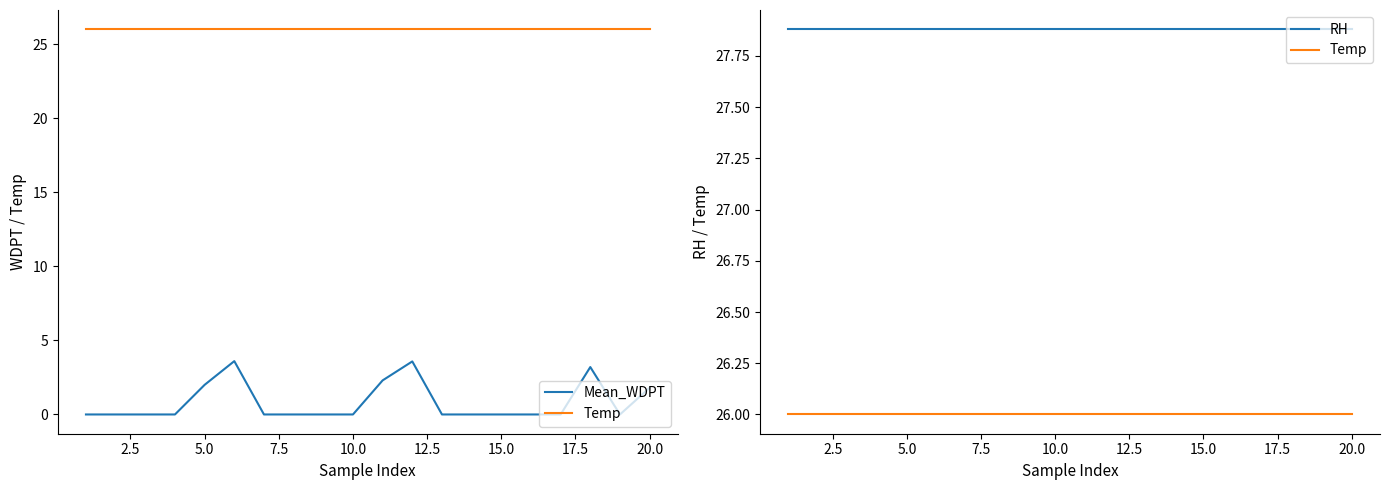

What is the difference between the highest and lowest values at 12.5?

24.3